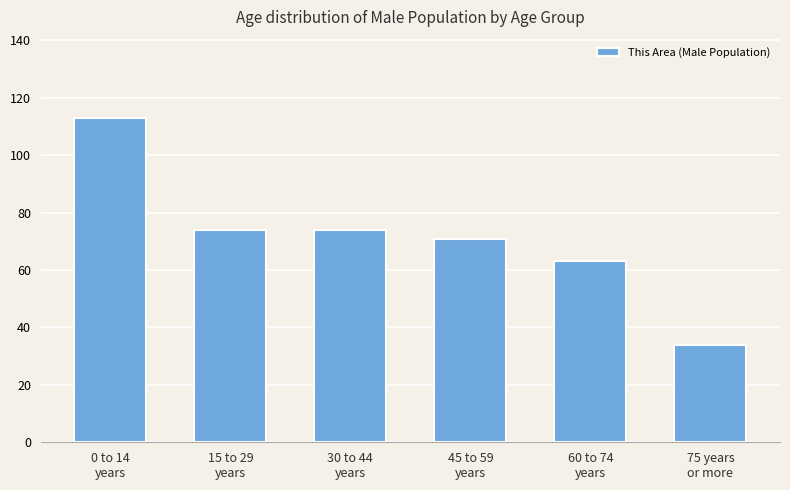

What is the maximum value shown in the chart?

113